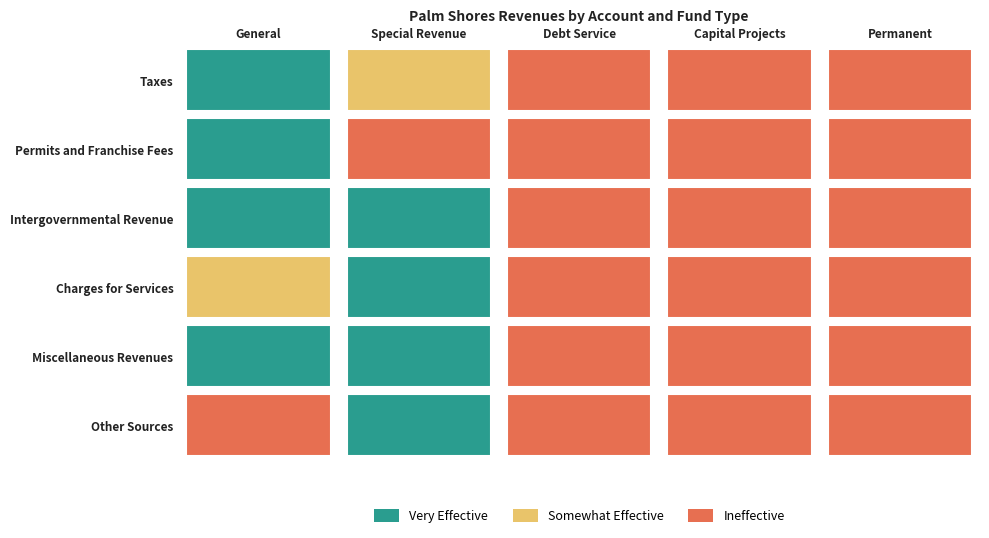

Reading left to right, extract all data points from this chart.

Taxes: General=87225	Special Revenue=15679	Debt Service=0	Capital Projects=0	Permanent=0
Permits and Franchise Fees: General=115552	Special Revenue=109	Debt Service=0	Capital Projects=0	Permanent=0
Intergovernmental Revenue: General=63181	Special Revenue=78616	Debt Service=0	Capital Projects=0	Permanent=0
Charges for Services: General=10959	Special Revenue=162833	Debt Service=0	Capital Projects=0	Permanent=0
Miscellaneous Revenues: General=13371	Special Revenue=20756	Debt Service=0	Capital Projects=0	Permanent=0
Other Sources: General=0	Special Revenue=35663	Debt Service=0	Capital Projects=0	Permanent=0